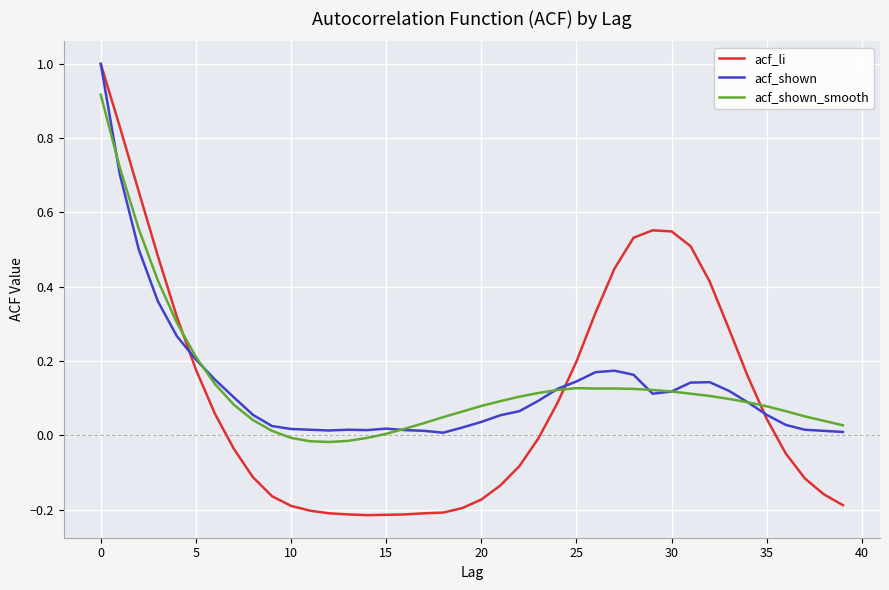

How many positive values does the acf_li series have?

19